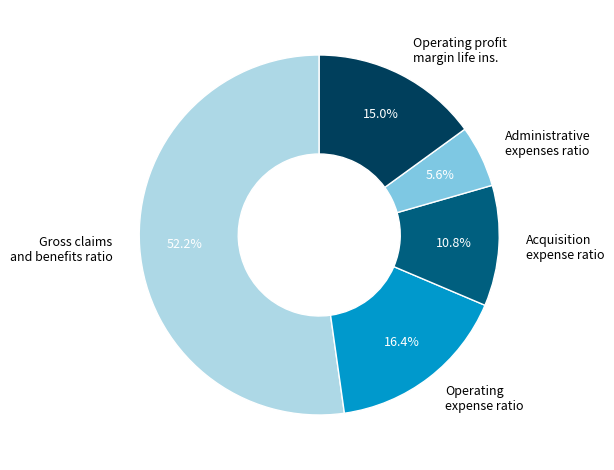

What is the smallest slice in the pie chart?

Administrative expenses ratio